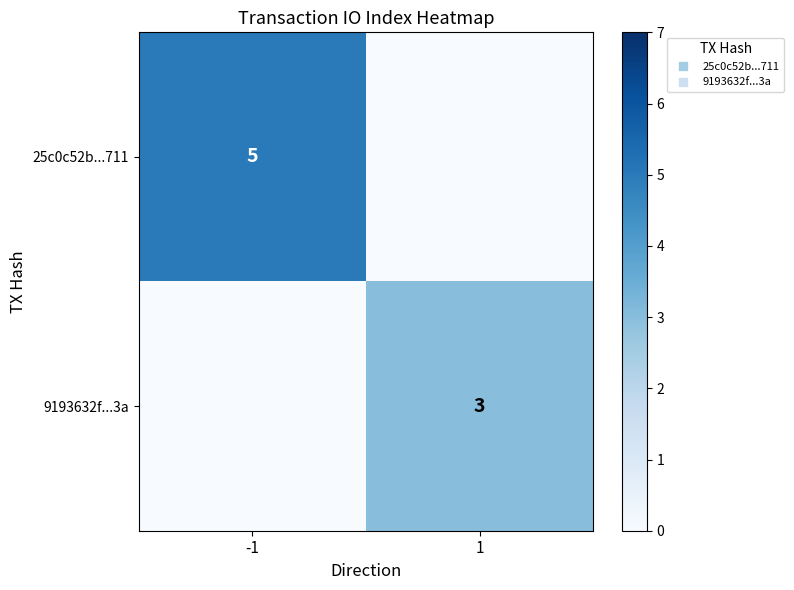

At which category does the chart reach its peak across all series?

-1